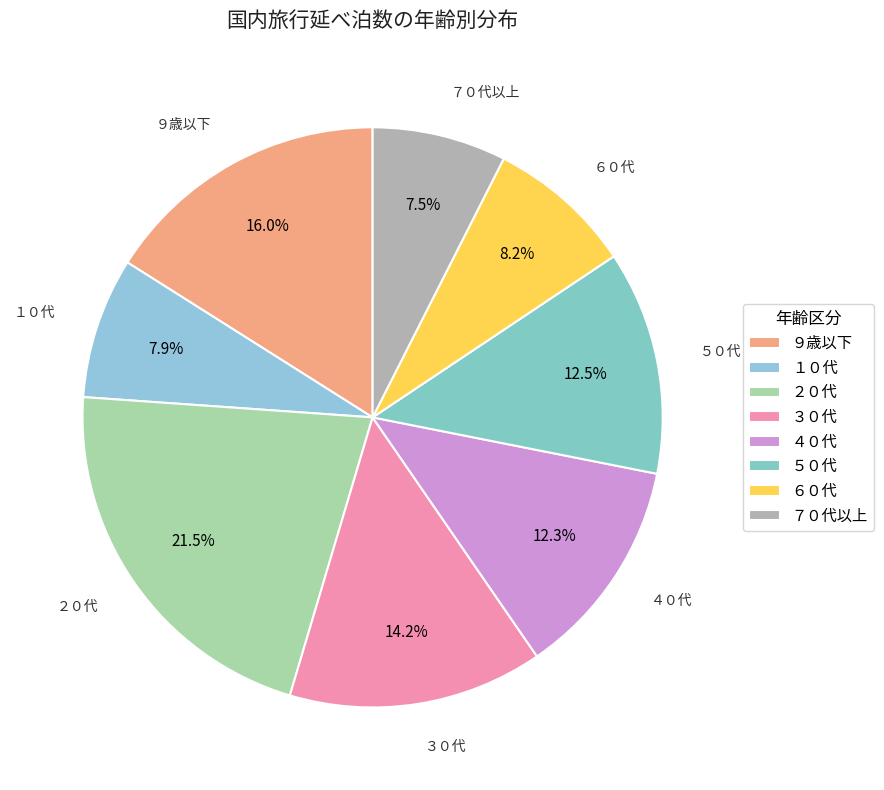

Between ５０代 and １０代, which is larger?

５０代